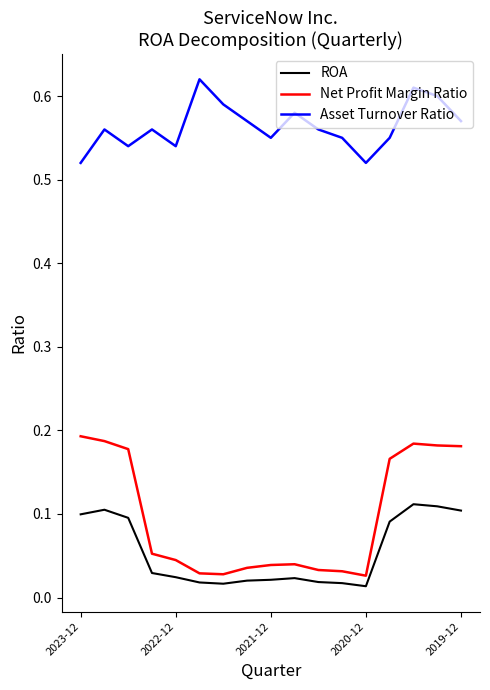

Which series has the largest total across all categories?

Asset Turnover Ratio